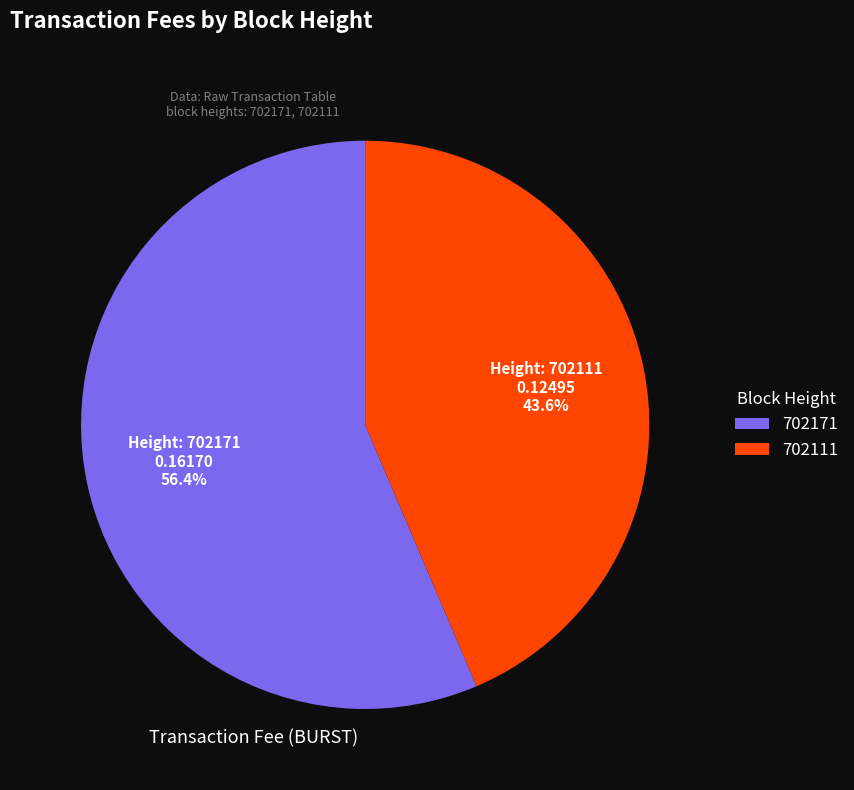

What percentage is the 702111 slice, to the nearest percent?

44%